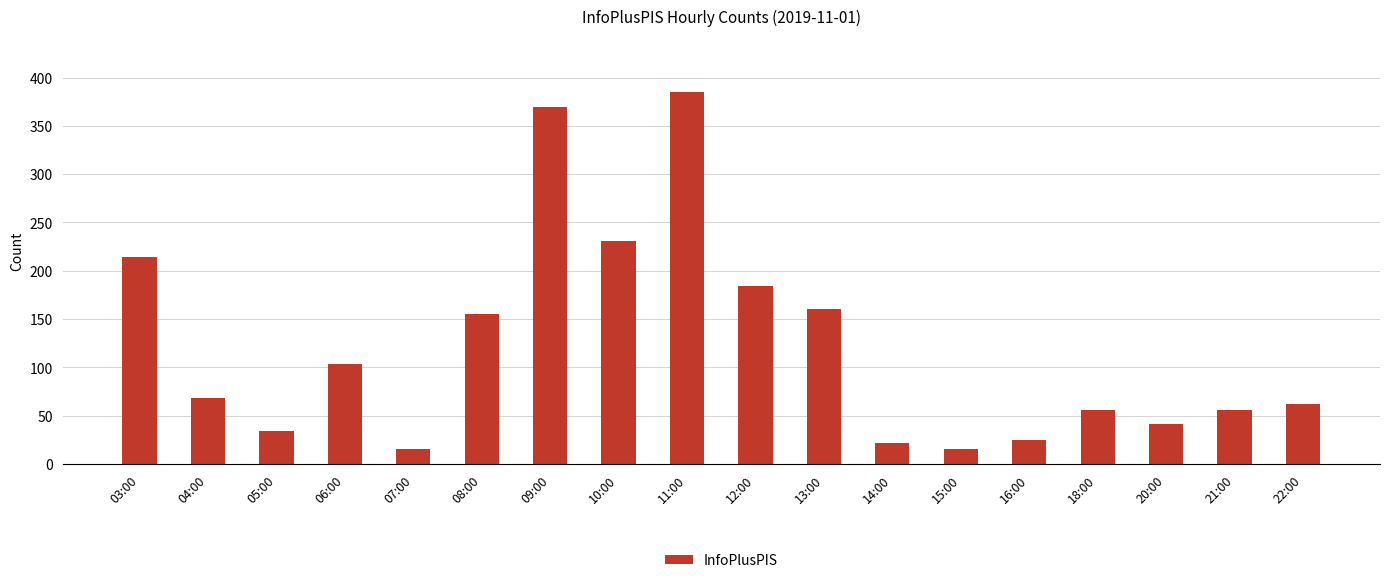

True or false: the data shows 68 at 04:00.

True